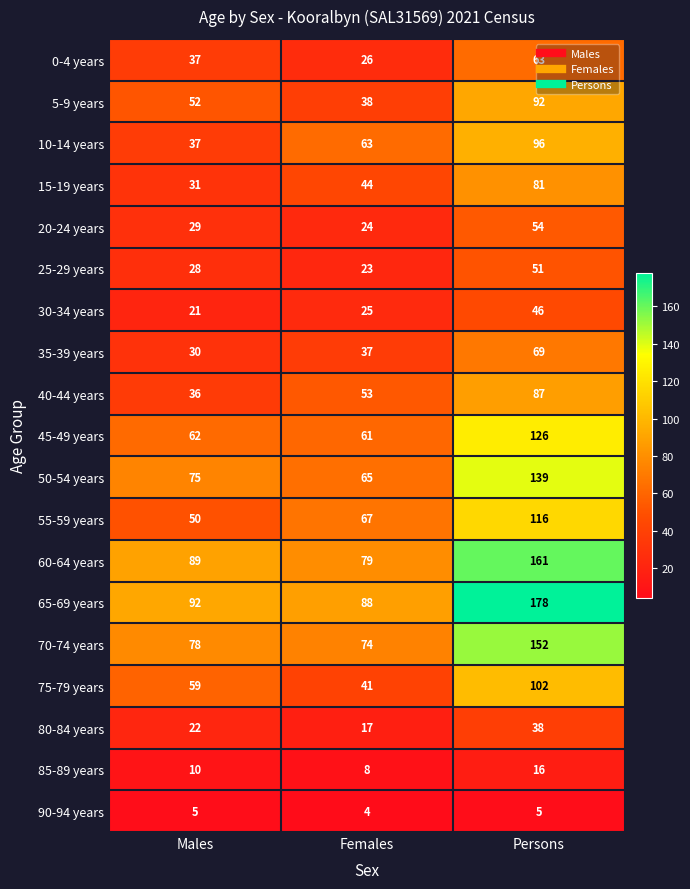

Read the 75-79 years value at Persons.

102